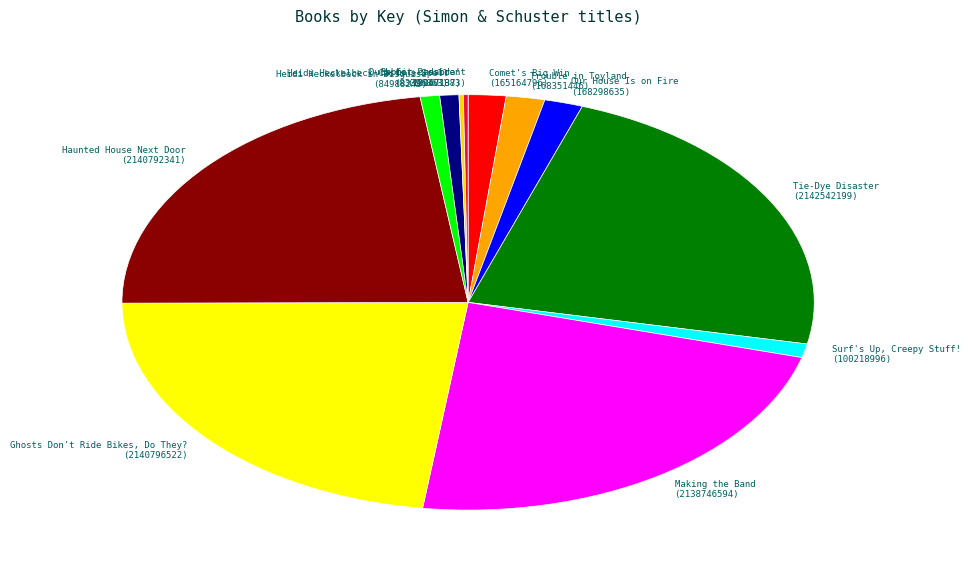

Combined, do Comet's Big Win and Heidi Heckelbeck Casts a Spell account for over 50%?

No